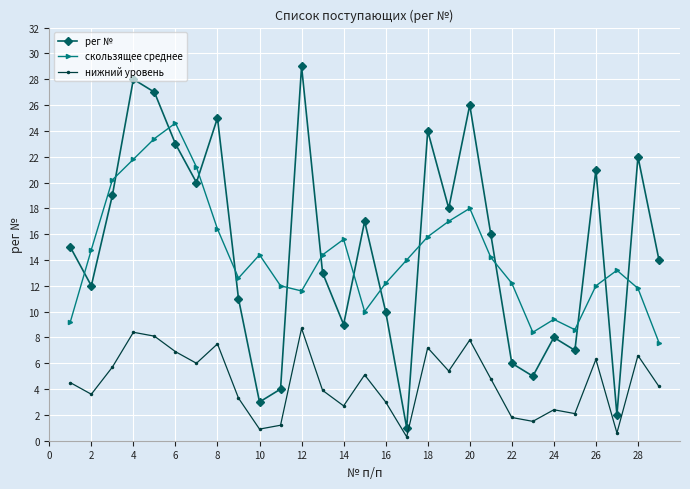

How many interior local valleys does the рег № series have?

9